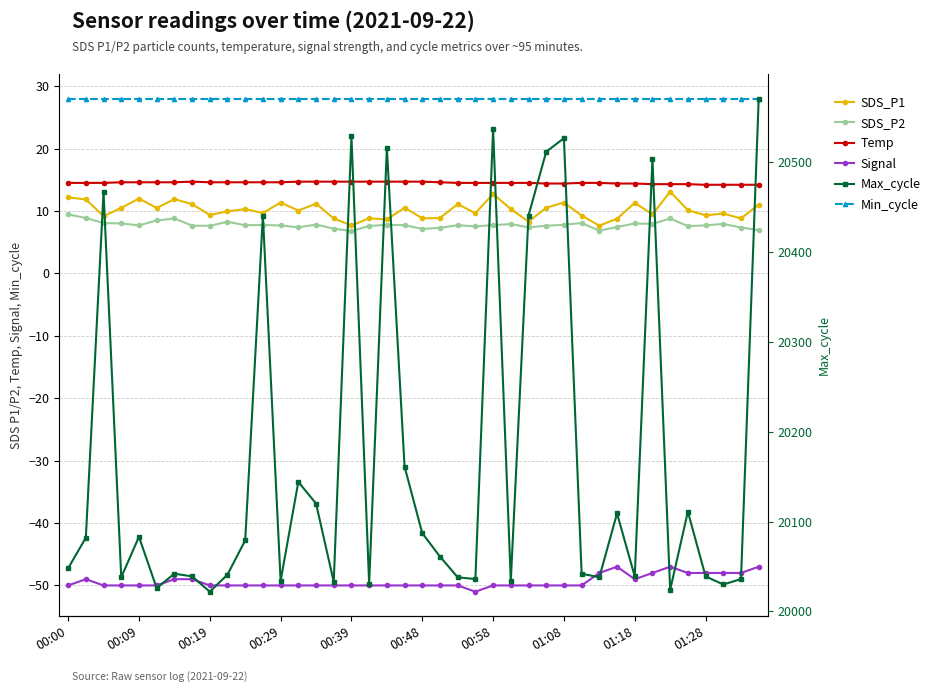

What is the spread (max minus min) of values at 00:58?

20586.0